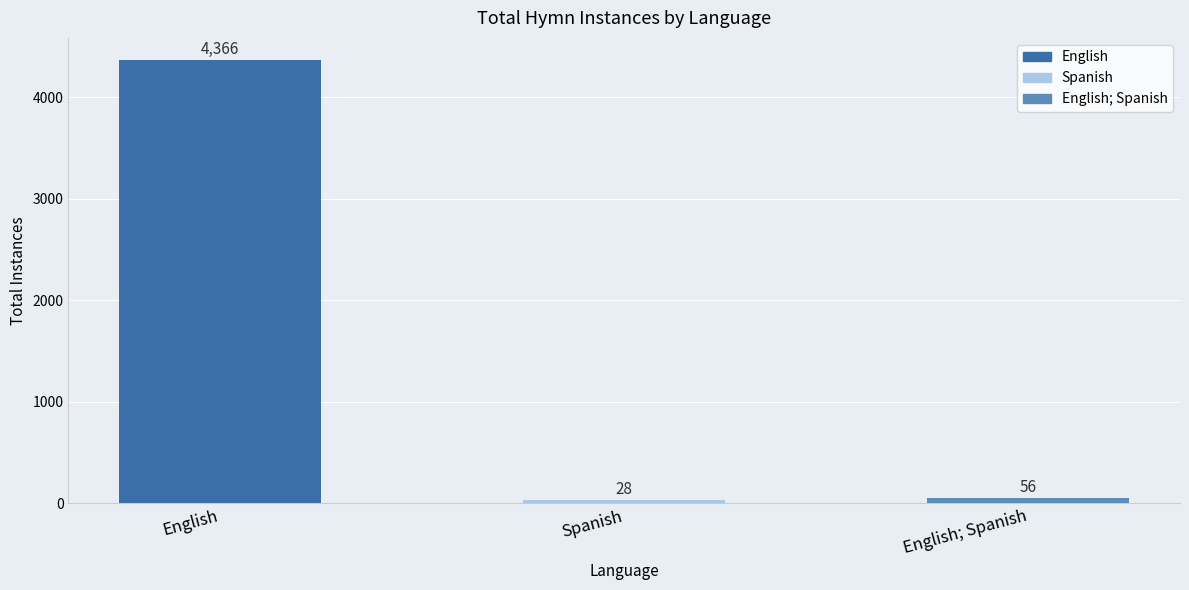

Are the bars grouped side by side (vs. stacked)?

No